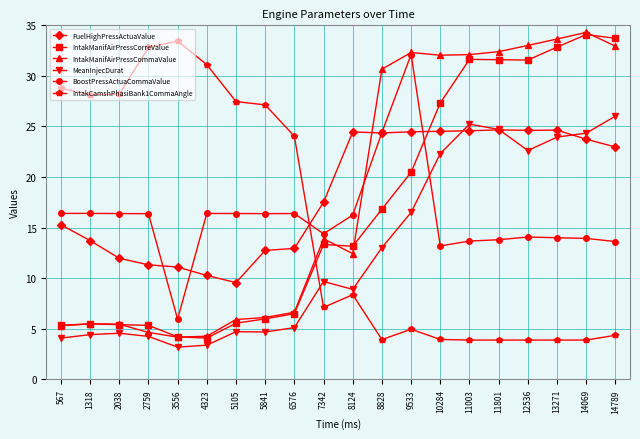

True or false: BoostPressActuaCommaValue and MeanInjecDurat intersect in this chart.

True